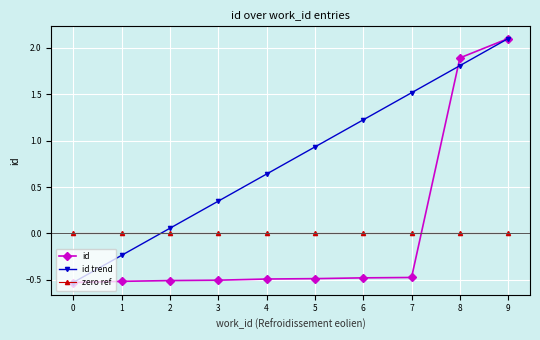

What is the maximum value shown in the chart?

2.1